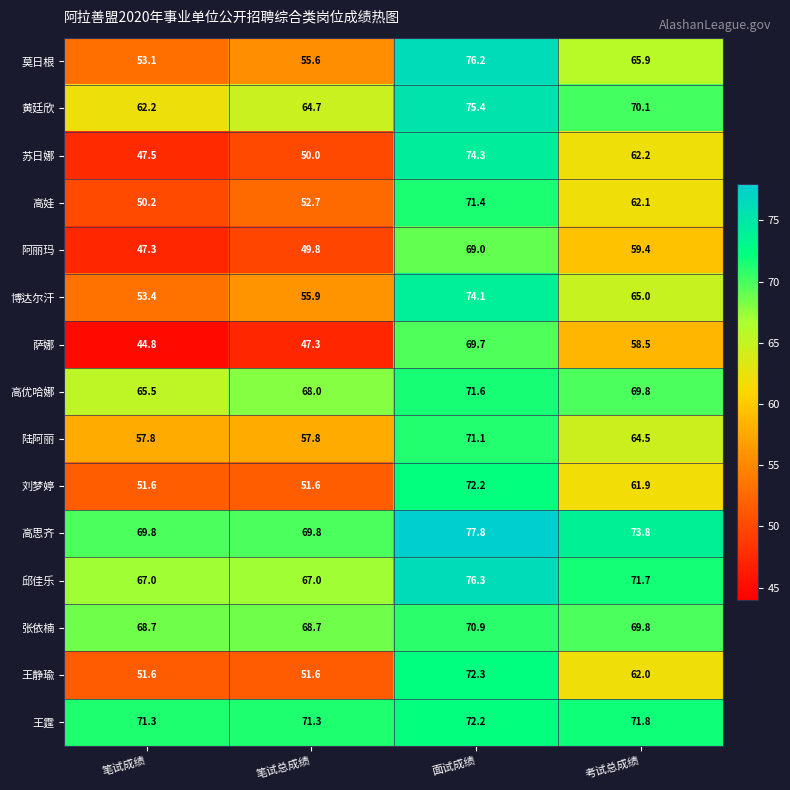

Rank the categories by 莫日根 value from lowest to highest.

笔试成绩, 笔试总成绩, 考试总成绩, 面试成绩